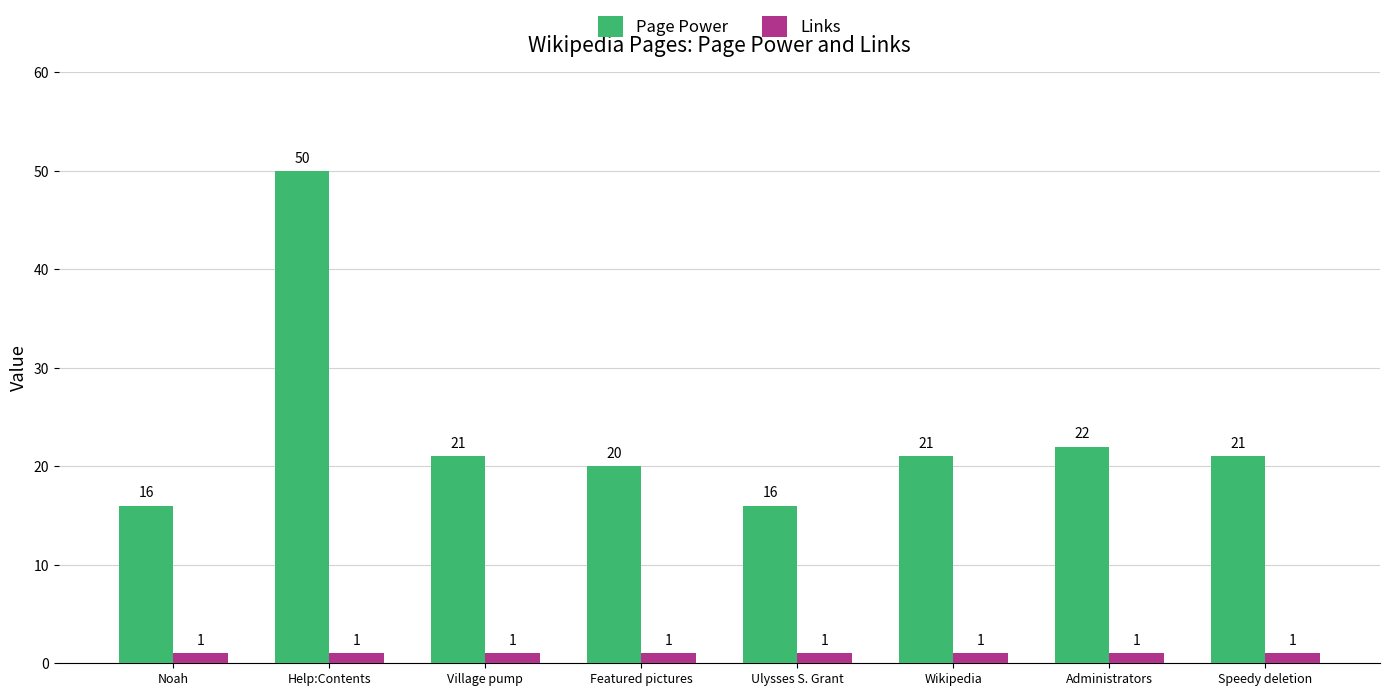

Reading right to left, transcribe all the data shown in this chart.

Page Power: 21	22	21	16	20	21	50	16
Links: 1	1	1	1	1	1	1	1